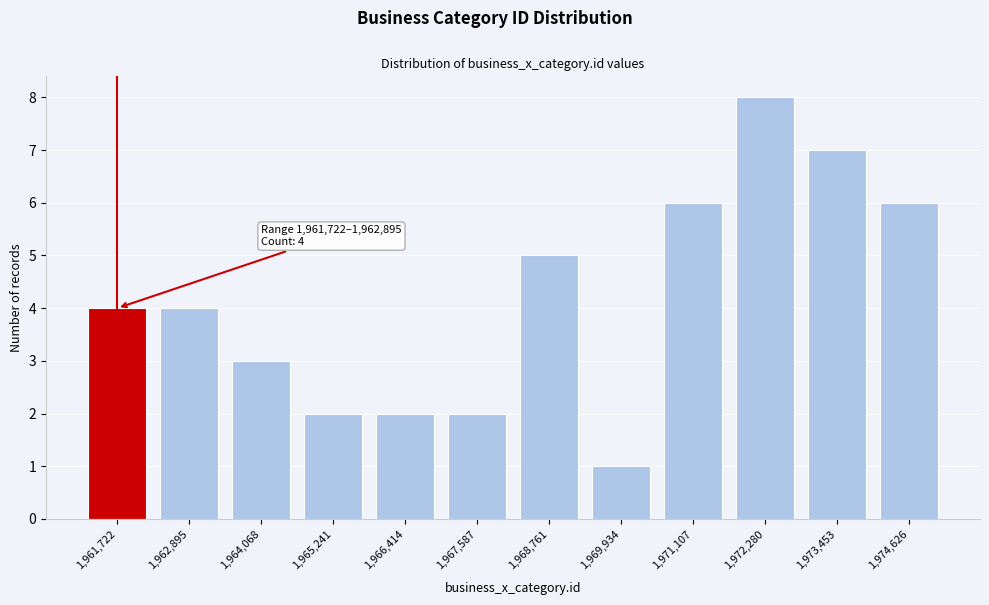

Reading left to right, what are all the values shown in this chart?

1,961,722=4	1,962,895=4	1,964,068=3	1,965,241=2	1,966,414=2	1,967,587=2	1,968,761=5	1,969,934=1	1,971,107=6	1,972,280=8	1,973,453=7	1,974,626=6